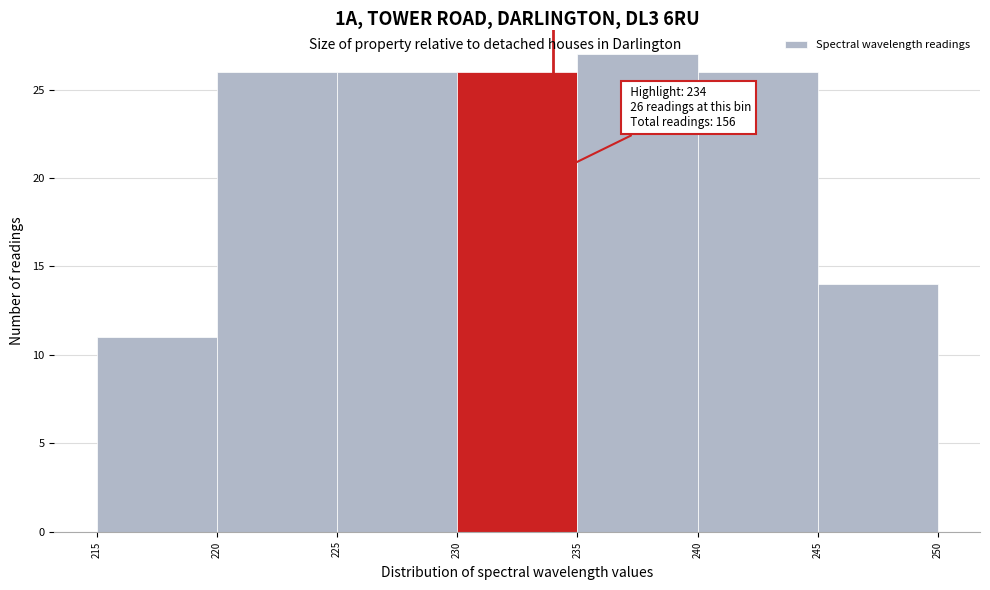

Over which range of the x-axis is the bar tallest?

235 to 240